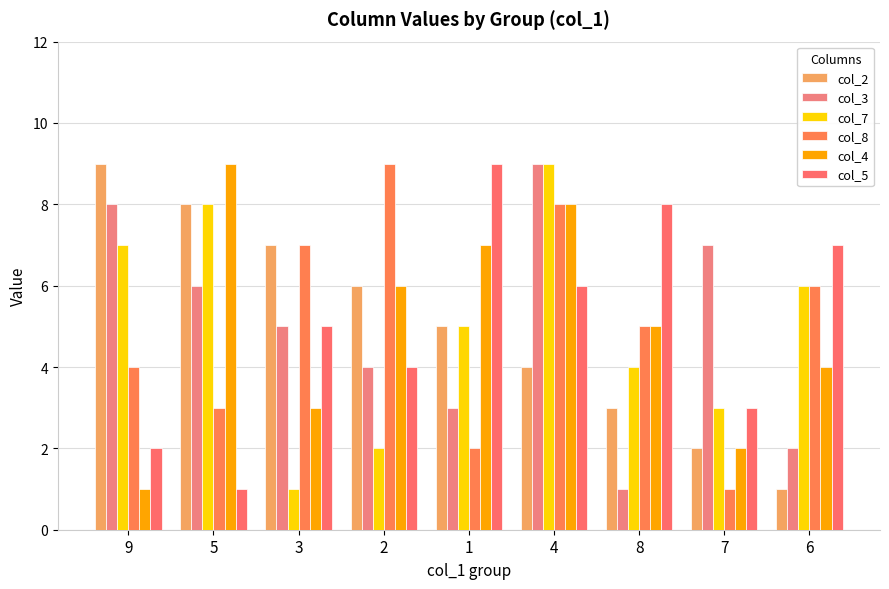

What is the value of the col_2 bar at the 1st from the left?

9